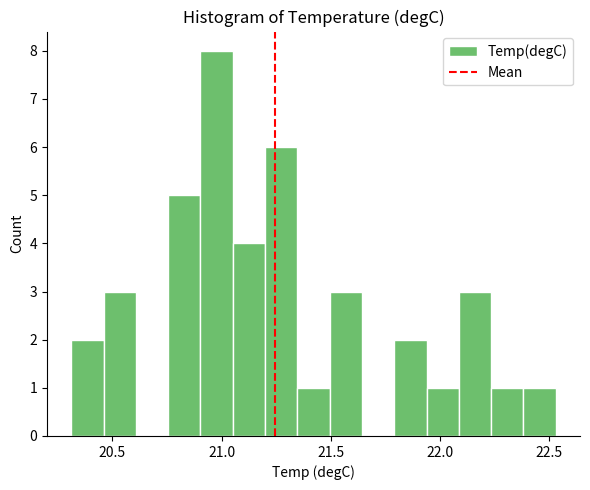

Around what value on the x-axis is the tallest bar? Give the approximate position of its centre, as read against the axis.

21.00